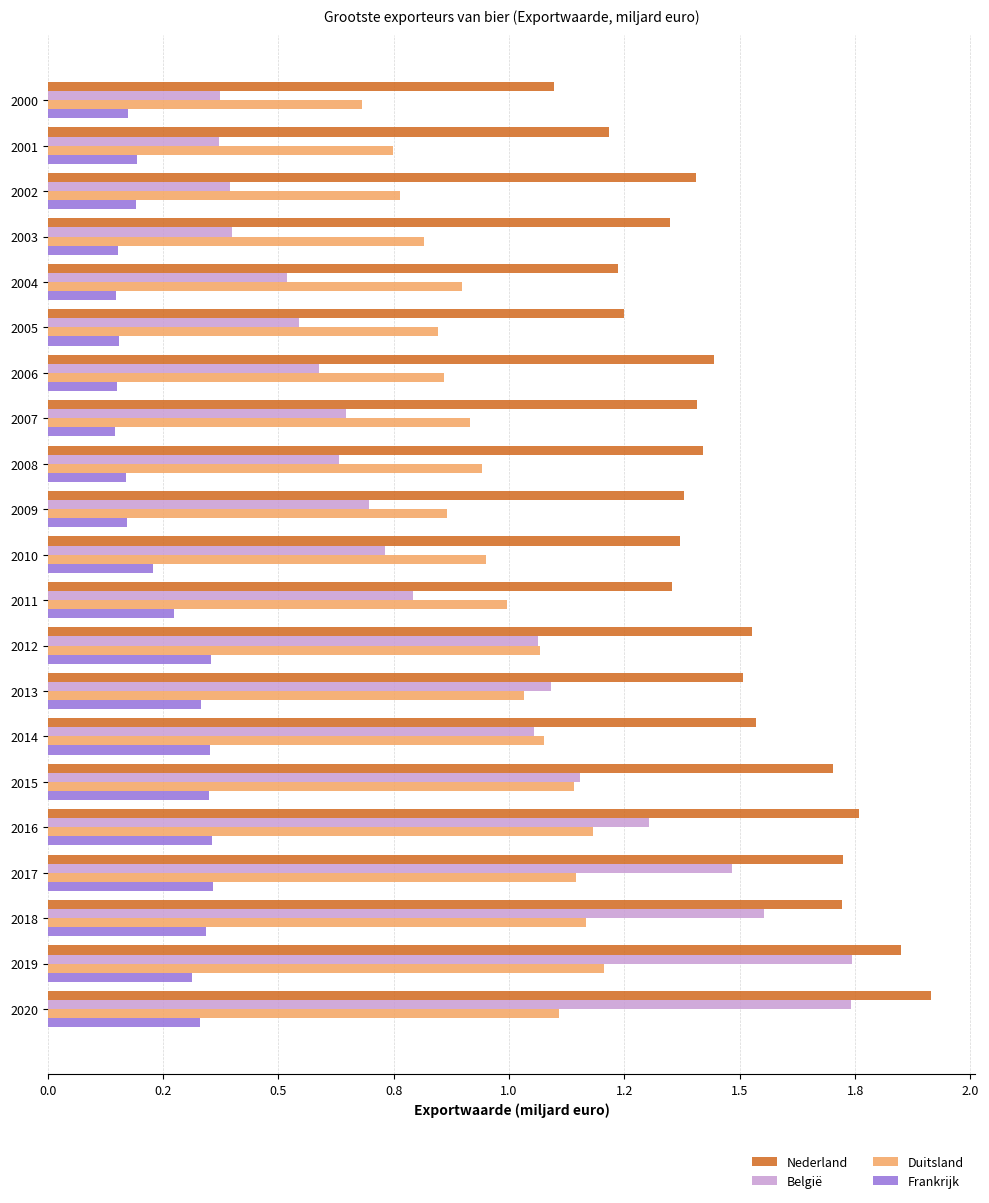

Reading left to right, transcribe all the data shown in this chart.

Nederland: 1.1	1.2	1.4	1.3	1.2	1.2	1.4	1.4	1.4	1.4	1.4	1.4	1.5	1.5	1.5	1.7	1.8	1.7	1.7	1.8	1.9
België: 0.4	0.4	0.4	0.4	0.5	0.5	0.6	0.6	0.6	0.7	0.7	0.8	1.1	1.1	1.1	1.2	1.3	1.5	1.6	1.7	1.7
Duitsland: 0.7	0.7	0.8	0.8	0.9	0.8	0.9	0.9	0.9	0.9	0.9	1.0	1.1	1.0	1.1	1.1	1.2	1.1	1.2	1.2	1.1
Frankrijk: 0.2	0.2	0.2	0.2	0.1	0.2	0.2	0.1	0.2	0.2	0.2	0.3	0.4	0.3	0.4	0.3	0.4	0.4	0.3	0.3	0.3